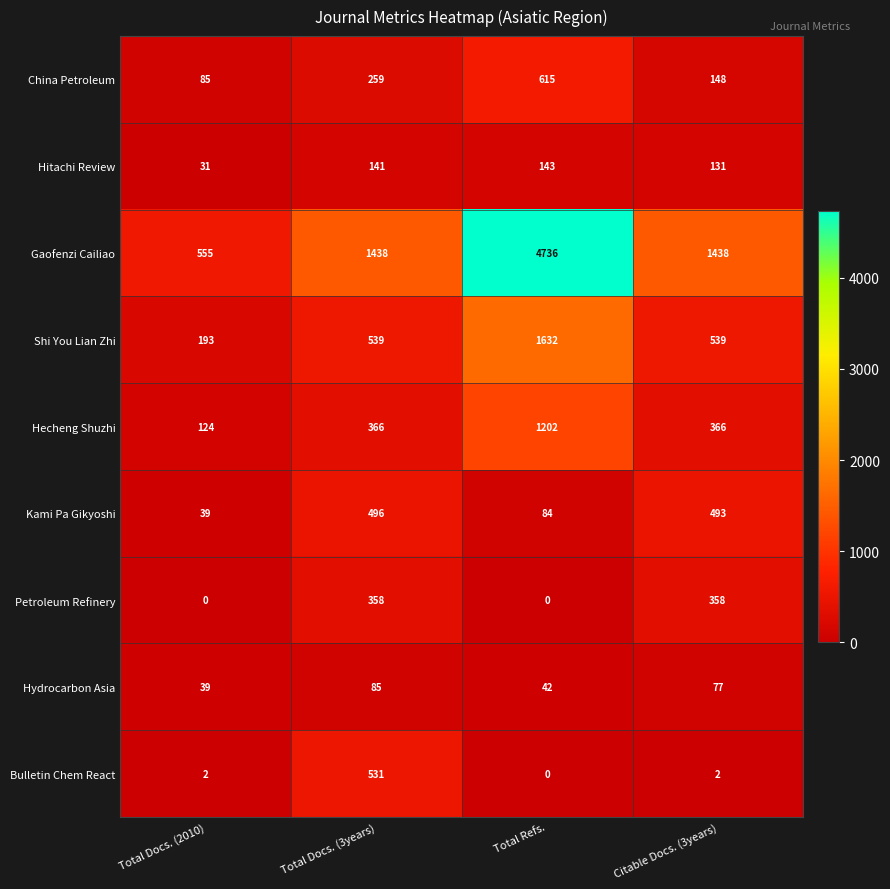

What is the total value across all series at Total Docs. (3years)?

4213